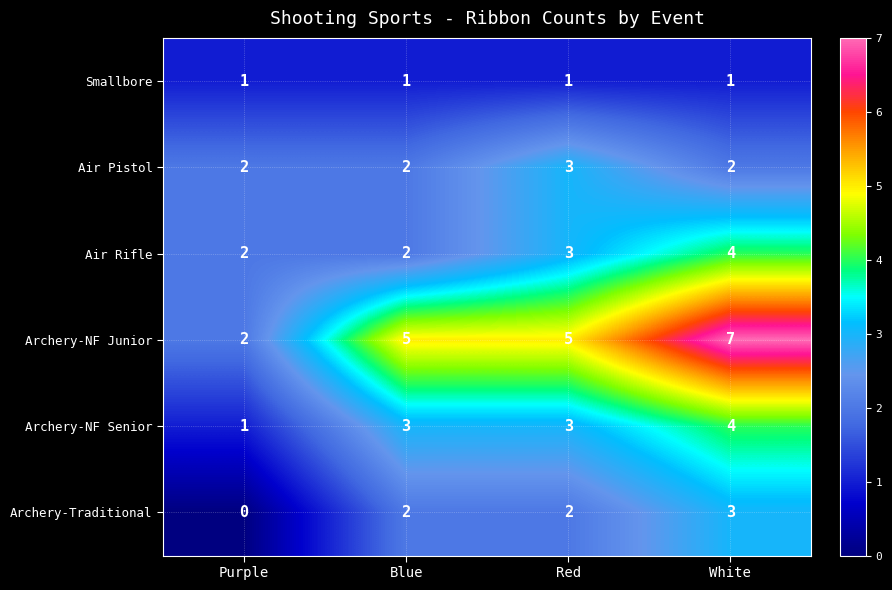

Count the Archery-NF Junior values in the range 5 to 7.

3